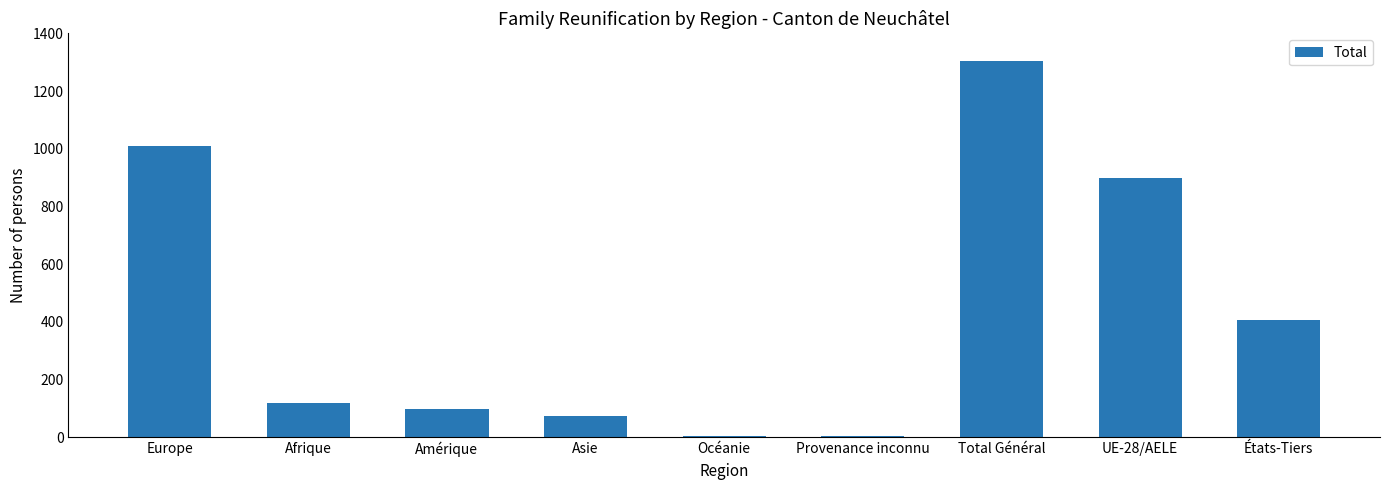

True or false: the data shows 4 at Provenance inconnu.

True